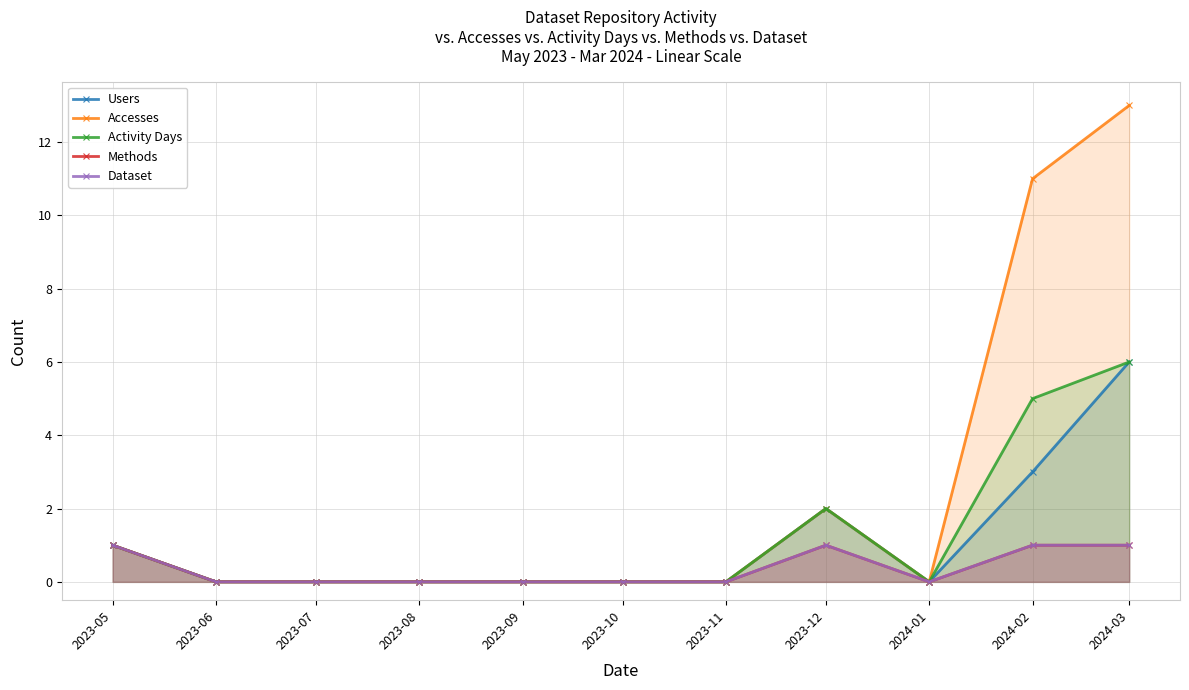

Count the number of data series in this chart.

5